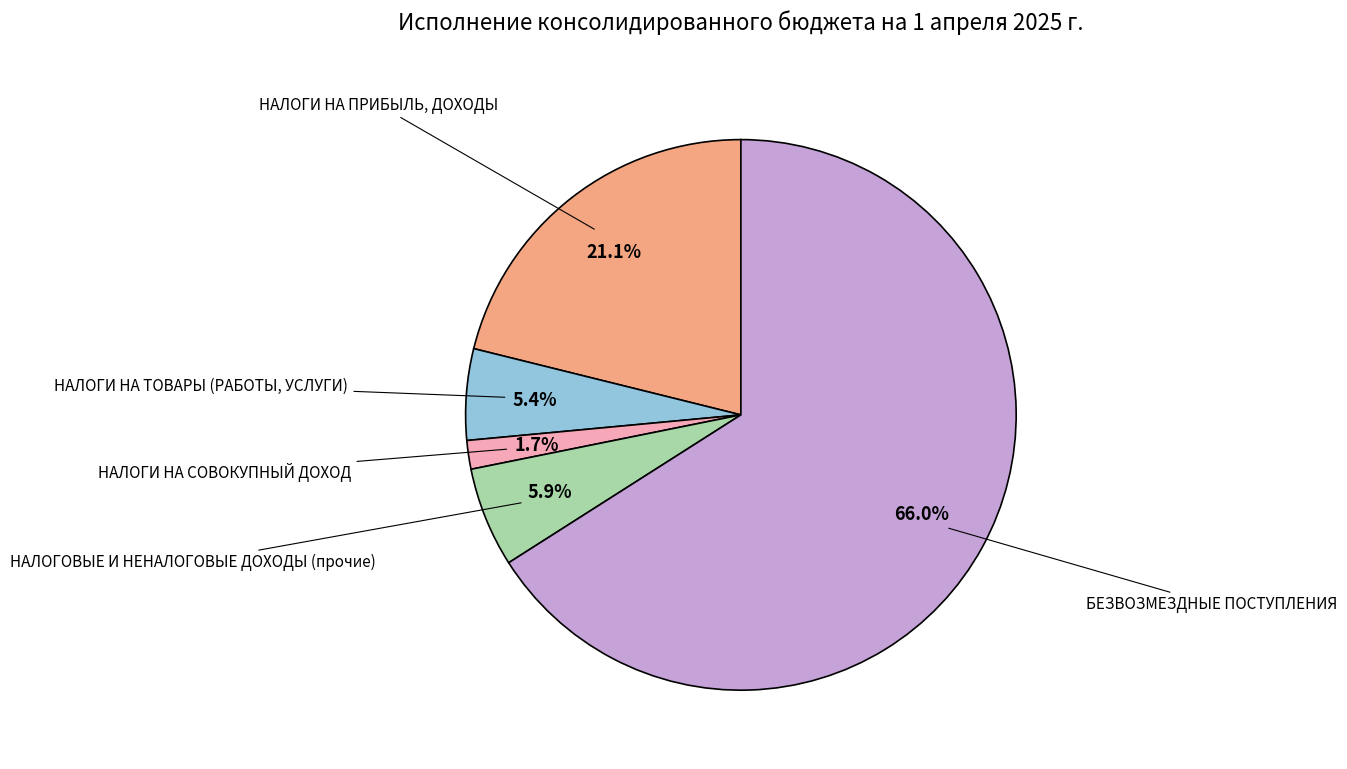

Is there any slice that represents more than half of the pie?

Yes